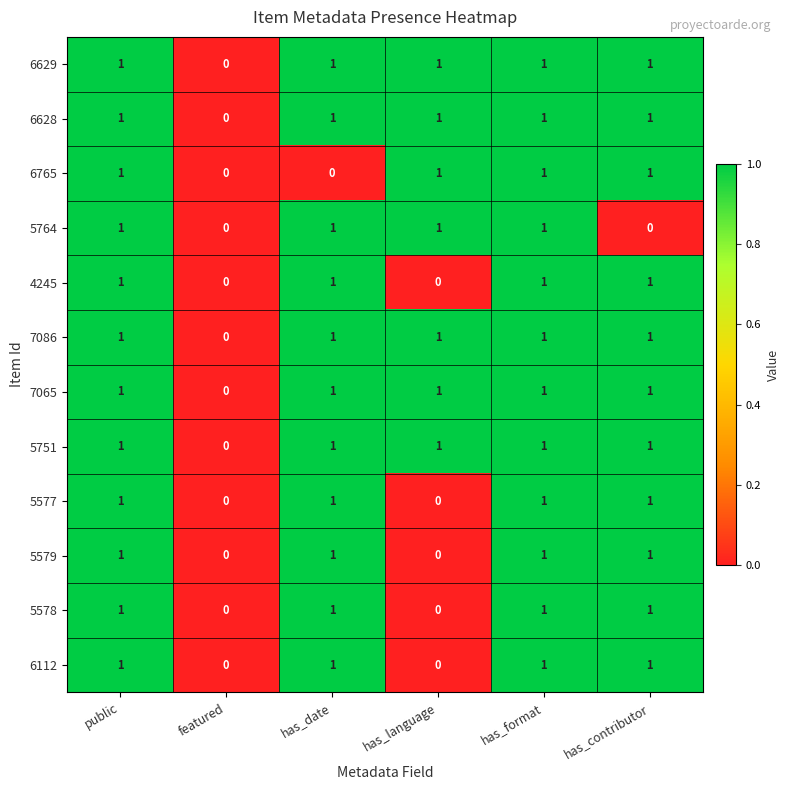

At which label does 6628 reach its minimum?

featured